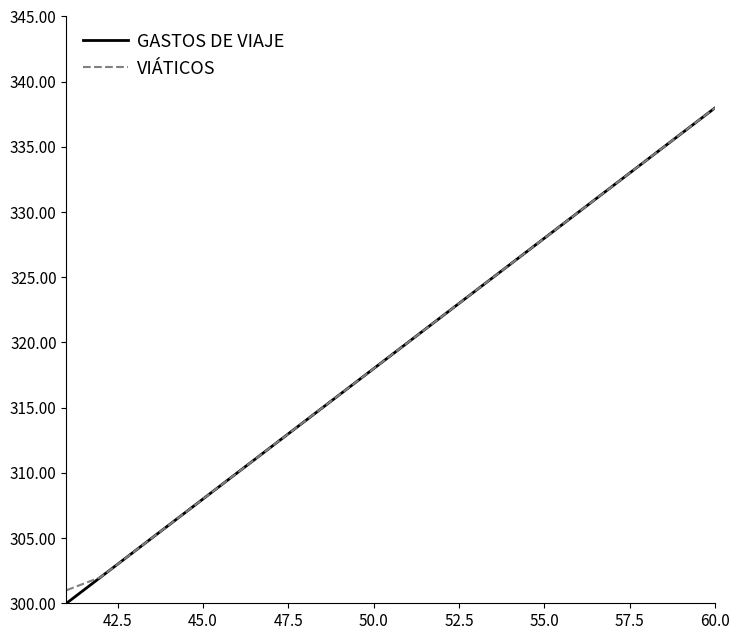

Reading left to right, list all the values displayed in this chart.

GASTOS DE VIAJE: 300	302	304	306	308	310	312	314	316	318	320	322	324	326	328	330	332	334	336	338
VIÁTICOS: 301	302	304	306	308	310	312	314	316	318	320	322	324	326	328	330	332	334	336	338